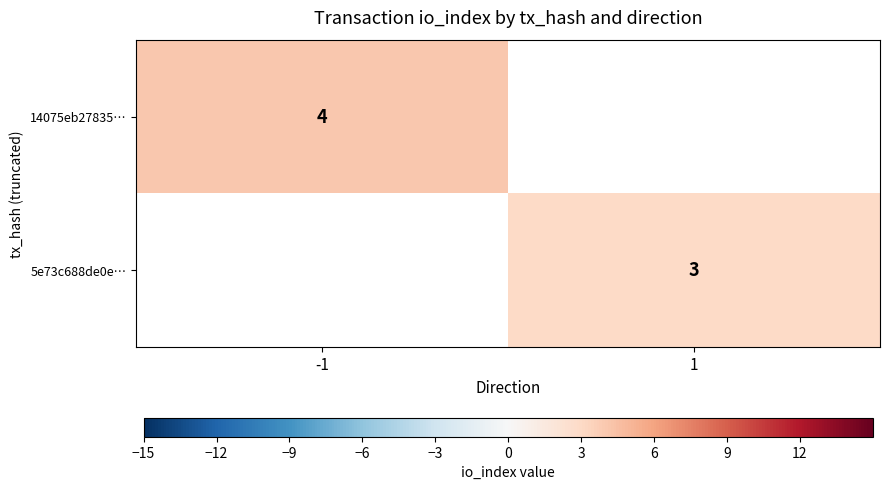

The 5e73c688de0e… series shows 1 at 1. True or false?

False